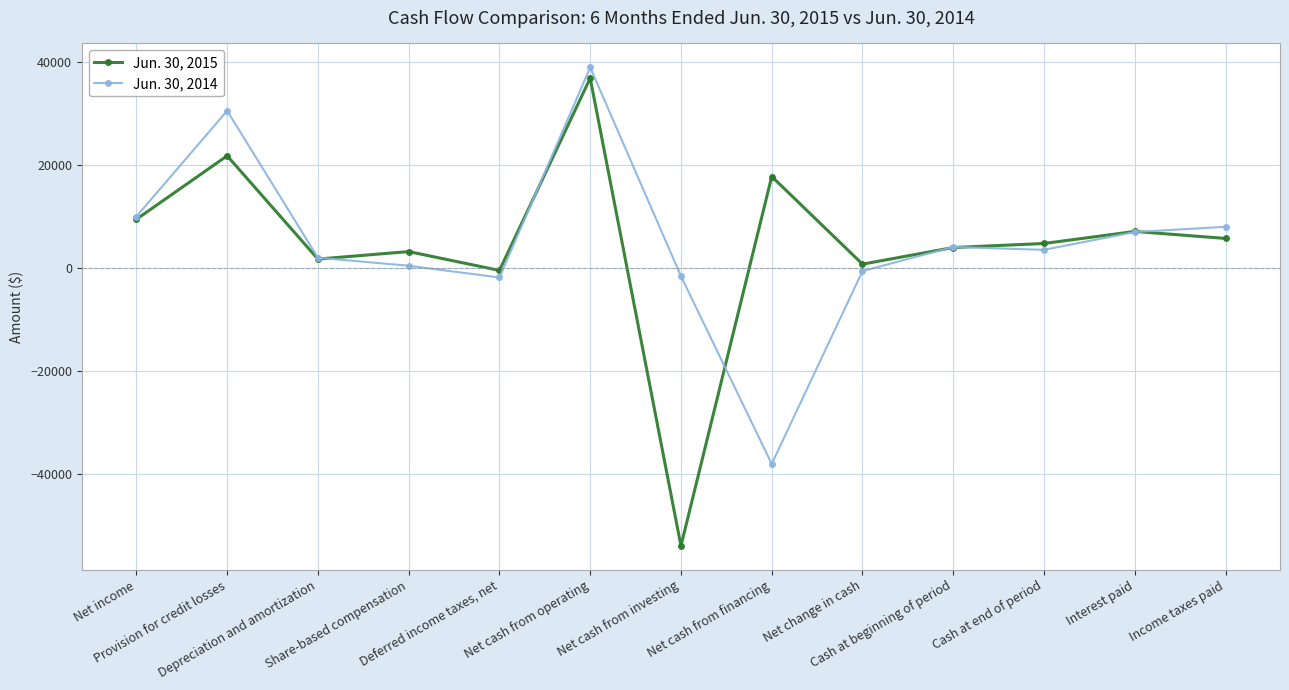

At which category does the chart reach its minimum across all series?

Net cash from investing